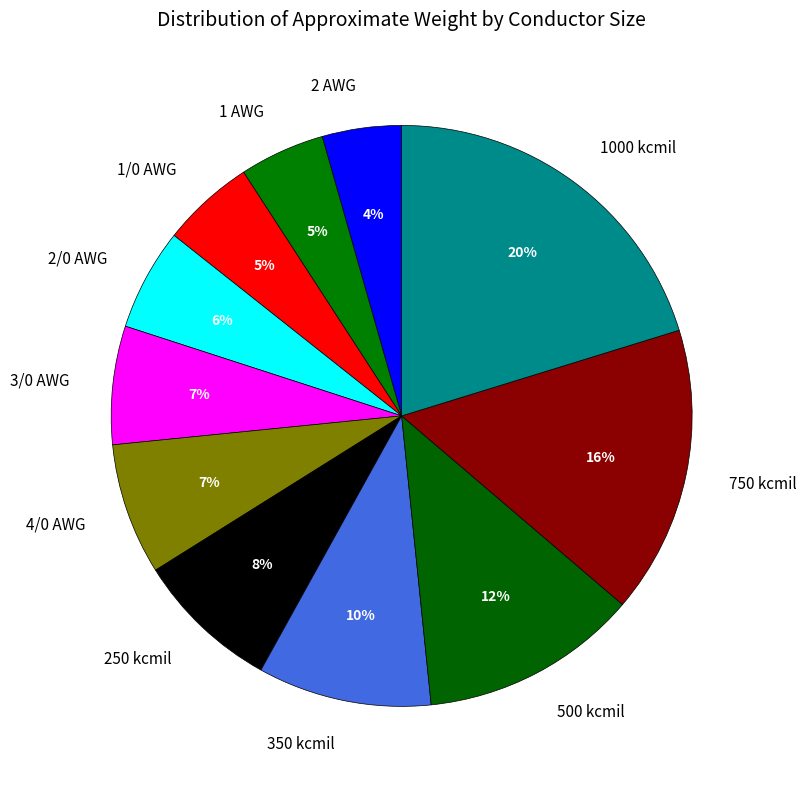

Approximately how many times larger is the value at 350 kcmil compared to 1000 kcmil?

0.5